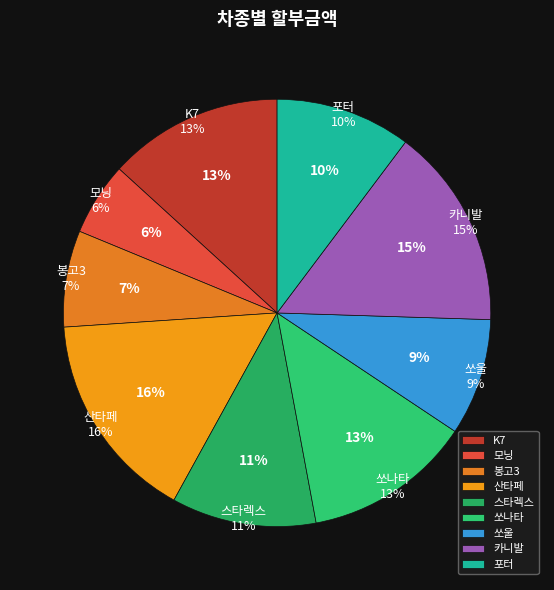

The 스타렉스 slice represents 11% of the pie. True or false?

True